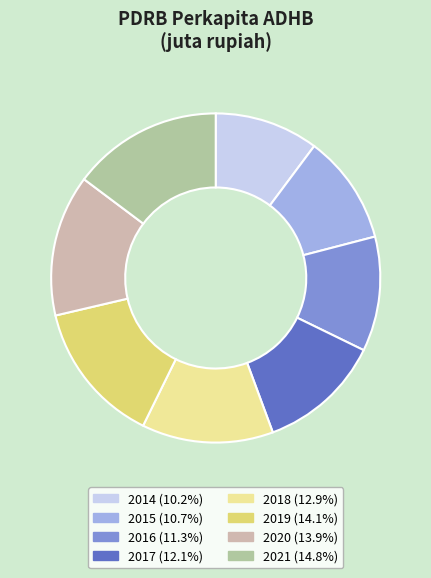

Which category has the smallest portion of the pie?

2014